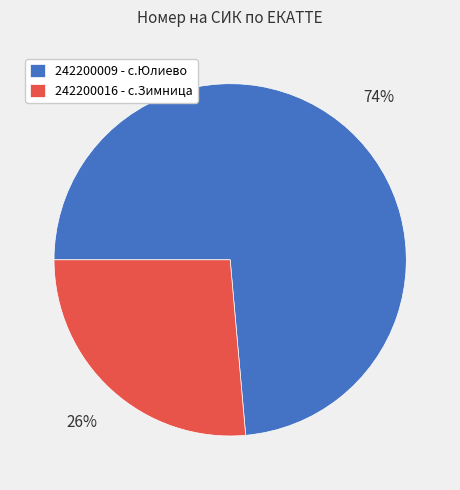

Approximately how many times larger is the value at 242200016 compared to 242200009?

0.4